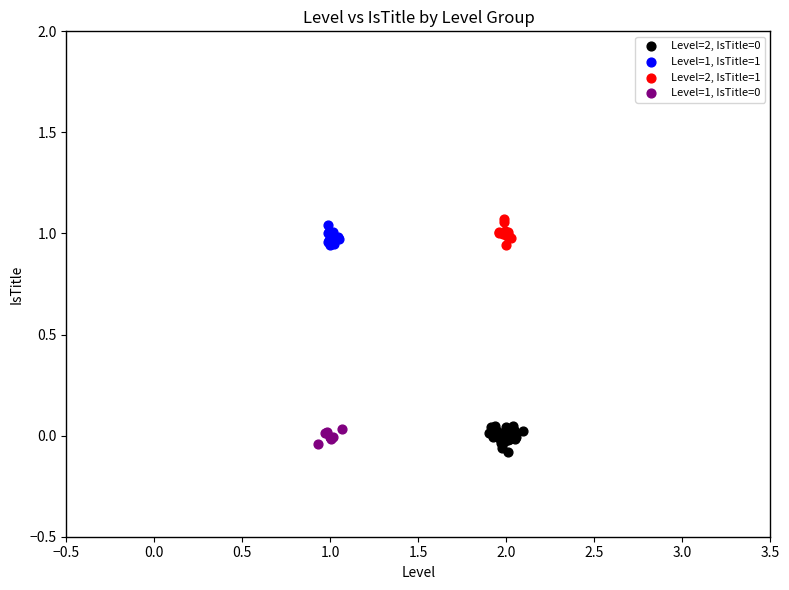

Which series contains the highest Y value?

Level=2, IsTitle=1